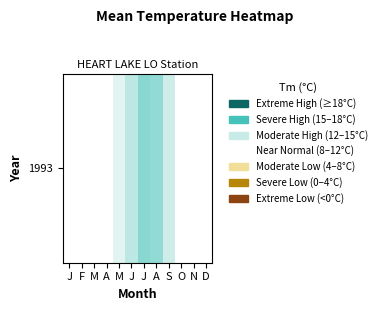

Which label corresponds to the smallest value in the chart?

M